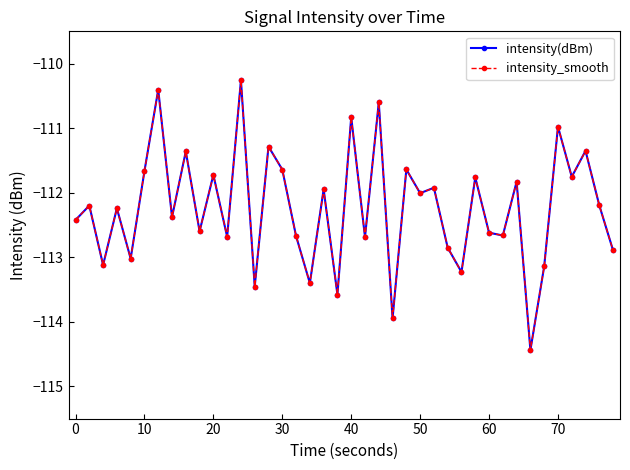

Is this an area chart (filled region under the line)?

No